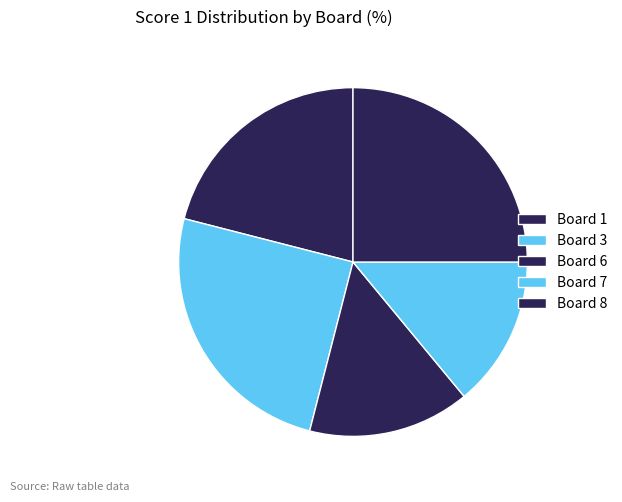

Is there any slice that represents more than half of the pie?

No